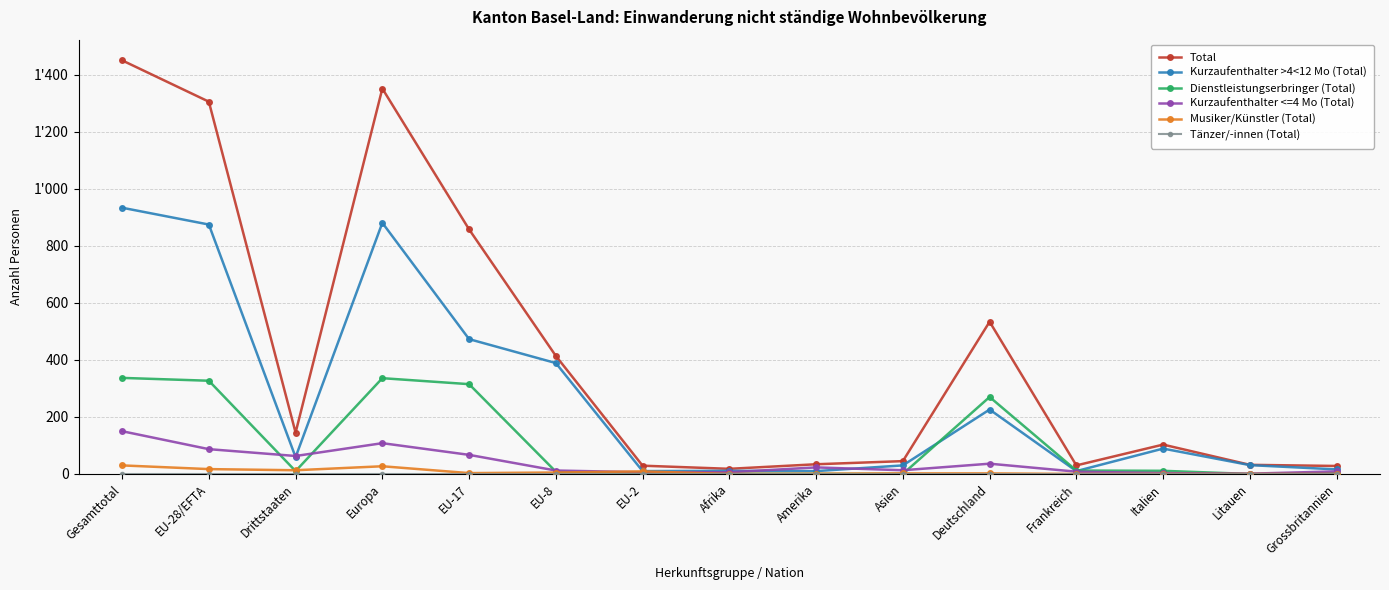

Rank the categories by Tänzer/-innen (Total) value from lowest to highest.

Gesamttotal, EU-28/EFTA, Drittstaaten, Europa, EU-17, EU-8, EU-2, Afrika, Amerika, Asien, Deutschland, Frankreich, Italien, Litauen, Grossbritannien